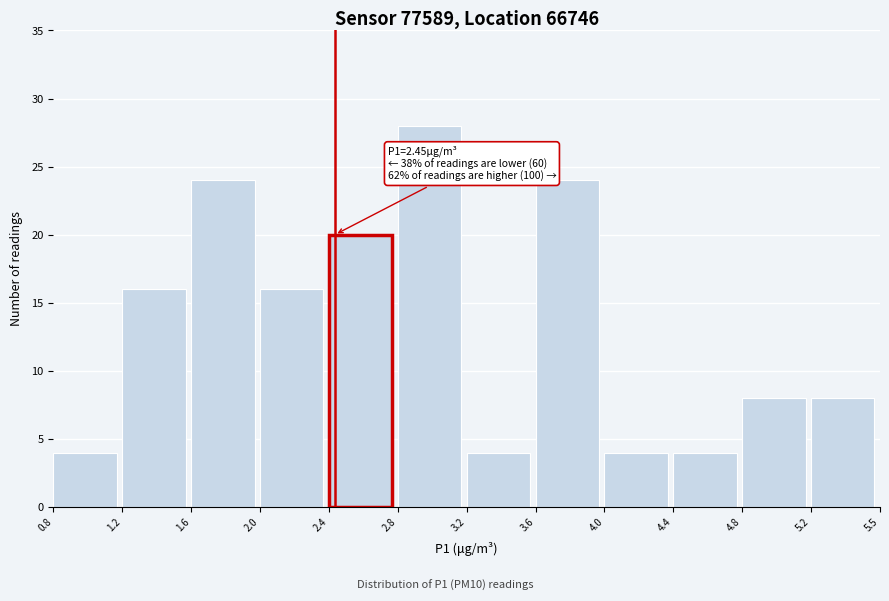

Reading left to right, extract all data points from this chart.

4	16	24	16	20	28	4	24	4	4	8	8